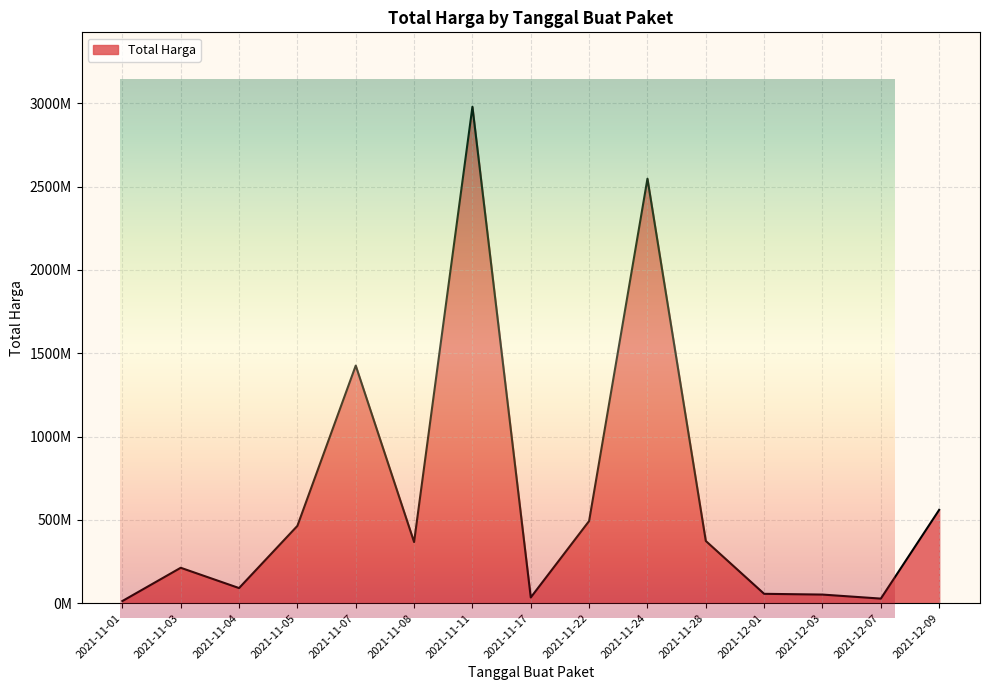

What is the label of the 6th point from the left?

2021-11-08